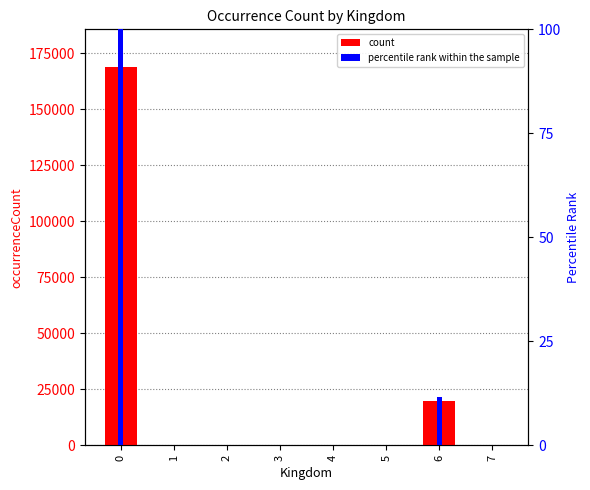

How many groups of bars are there?

8